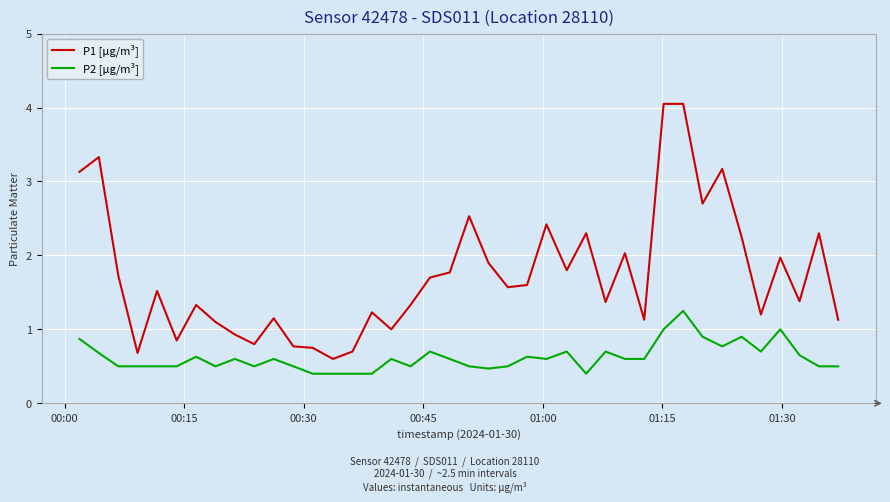

True or false: P2 [µg/m³] and P1 [µg/m³] intersect in this chart.

False